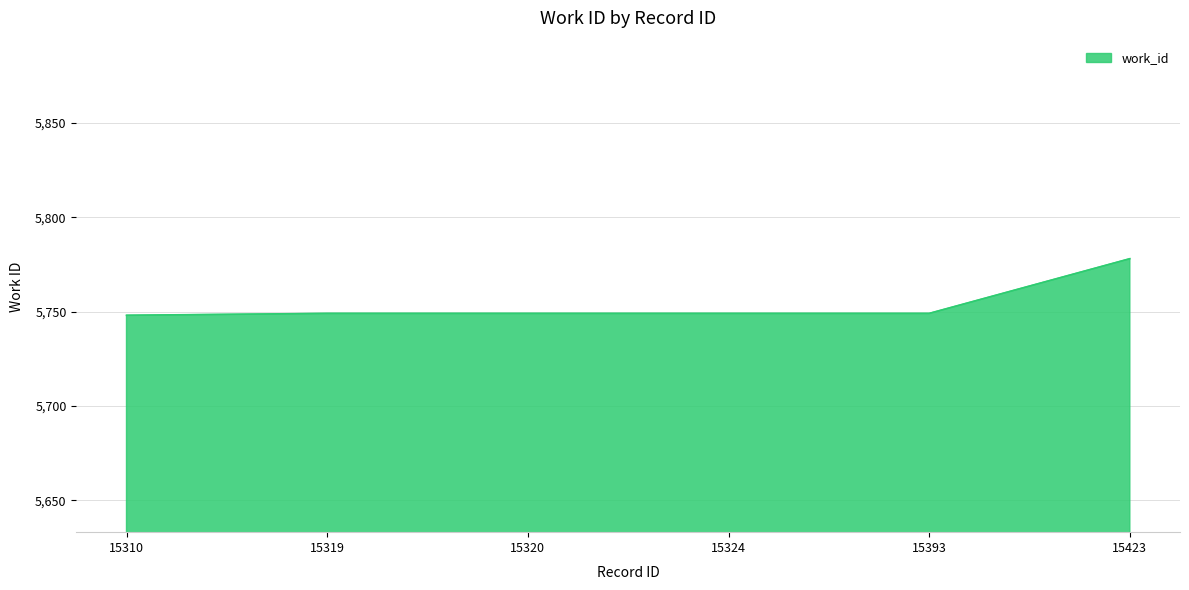

Is it true that the value at 15320 is 5749?

True